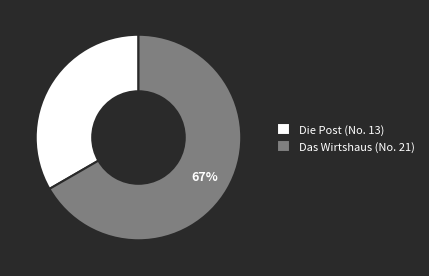

Is it true that Das Wirtshaus (No. 21) is 81% of the pie?

False